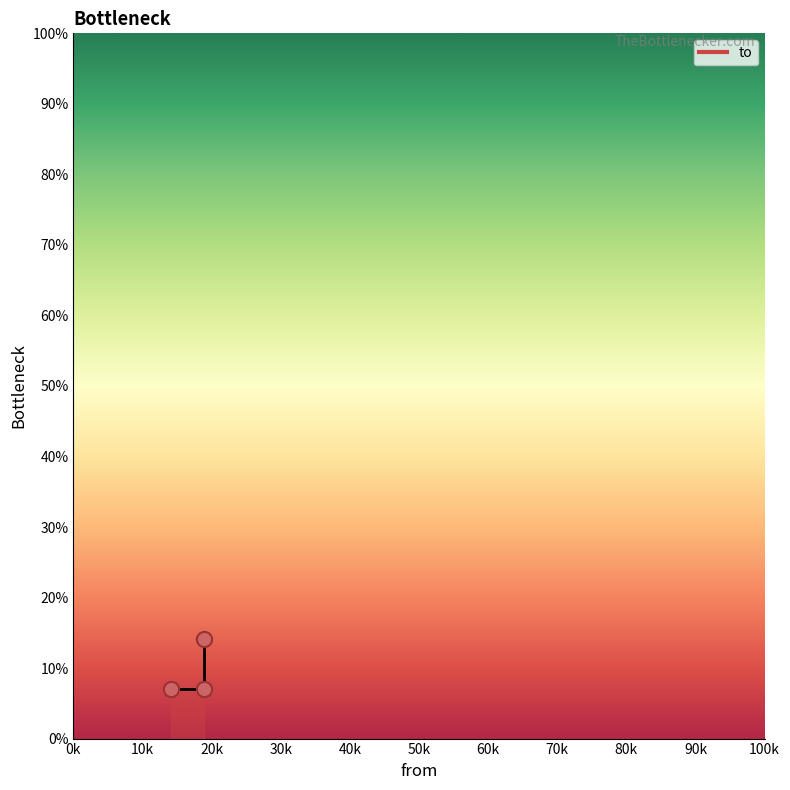

What is the ratio of the value at 14147 to the value at 18838?

0.5